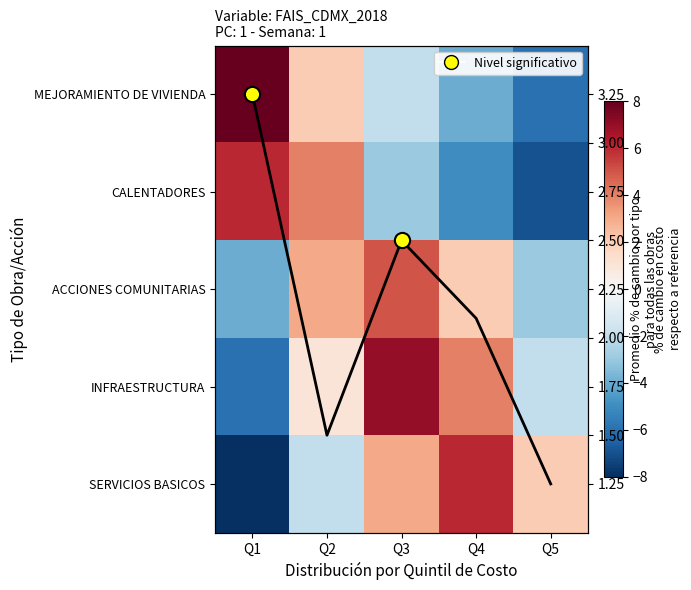

At how many categories does at least one series exceed -1?

5